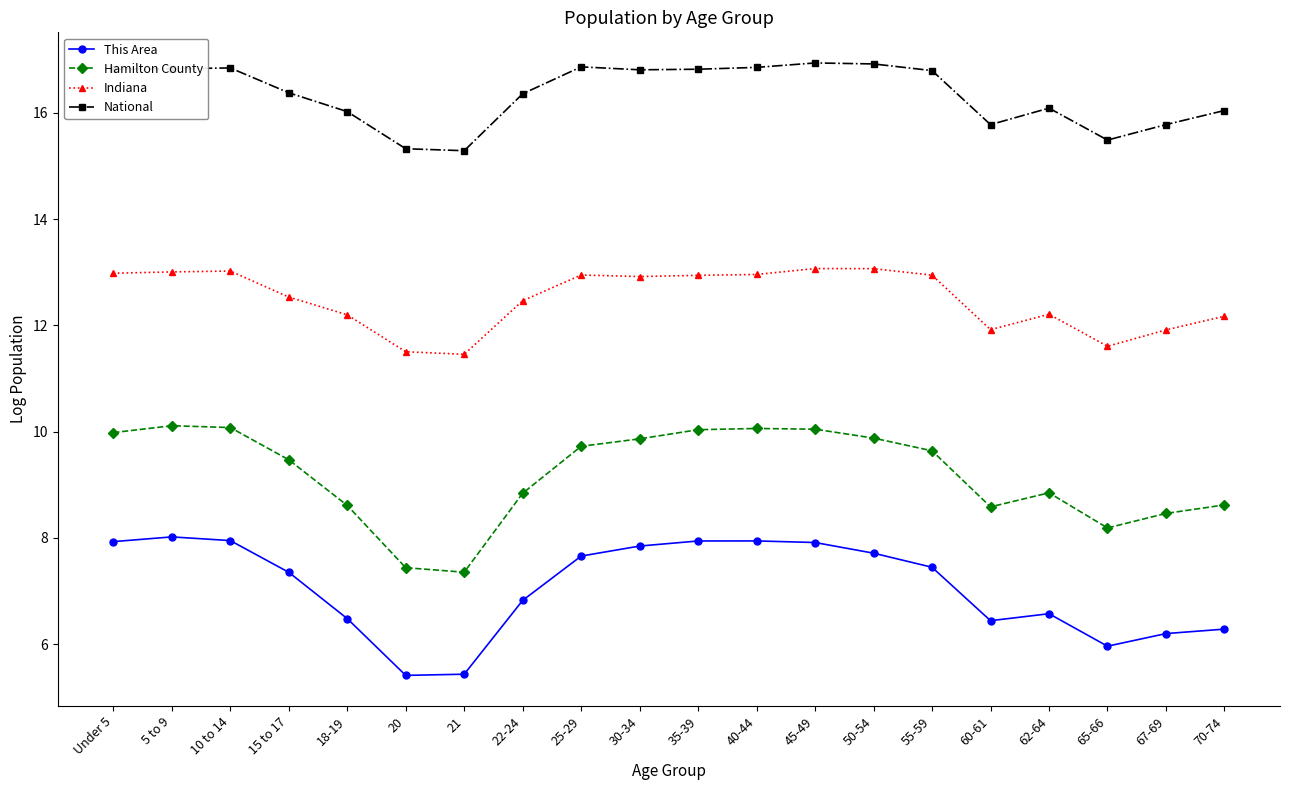

What is the label of the 20th point from the left?

70-74